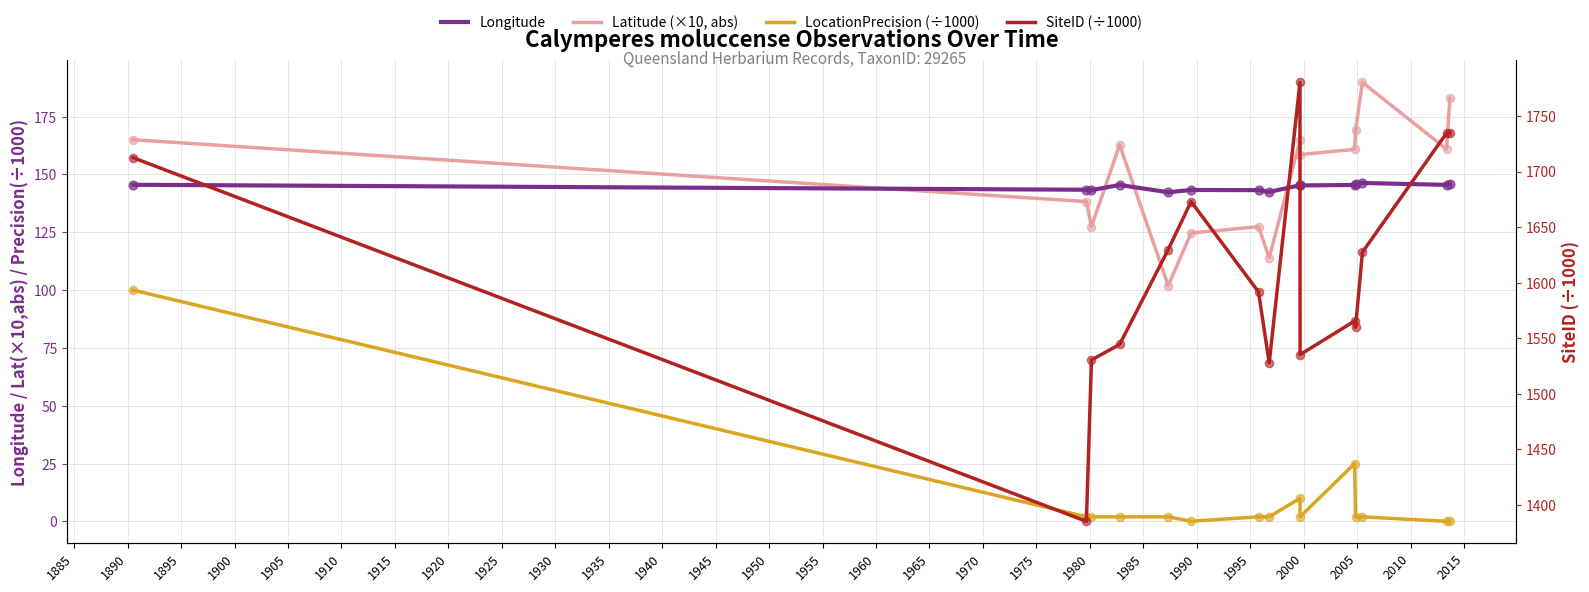

What are all the series names shown in the legend?

Longitude, Latitude (×10, abs), LocationPrecision (÷1000), SiteID (÷1000)